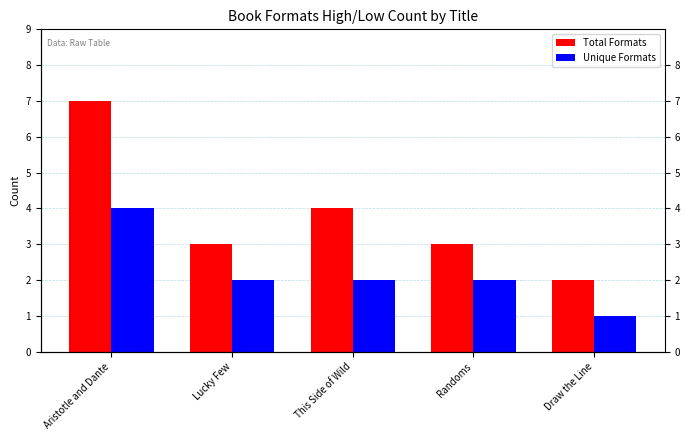

How many bars are there in total?

10